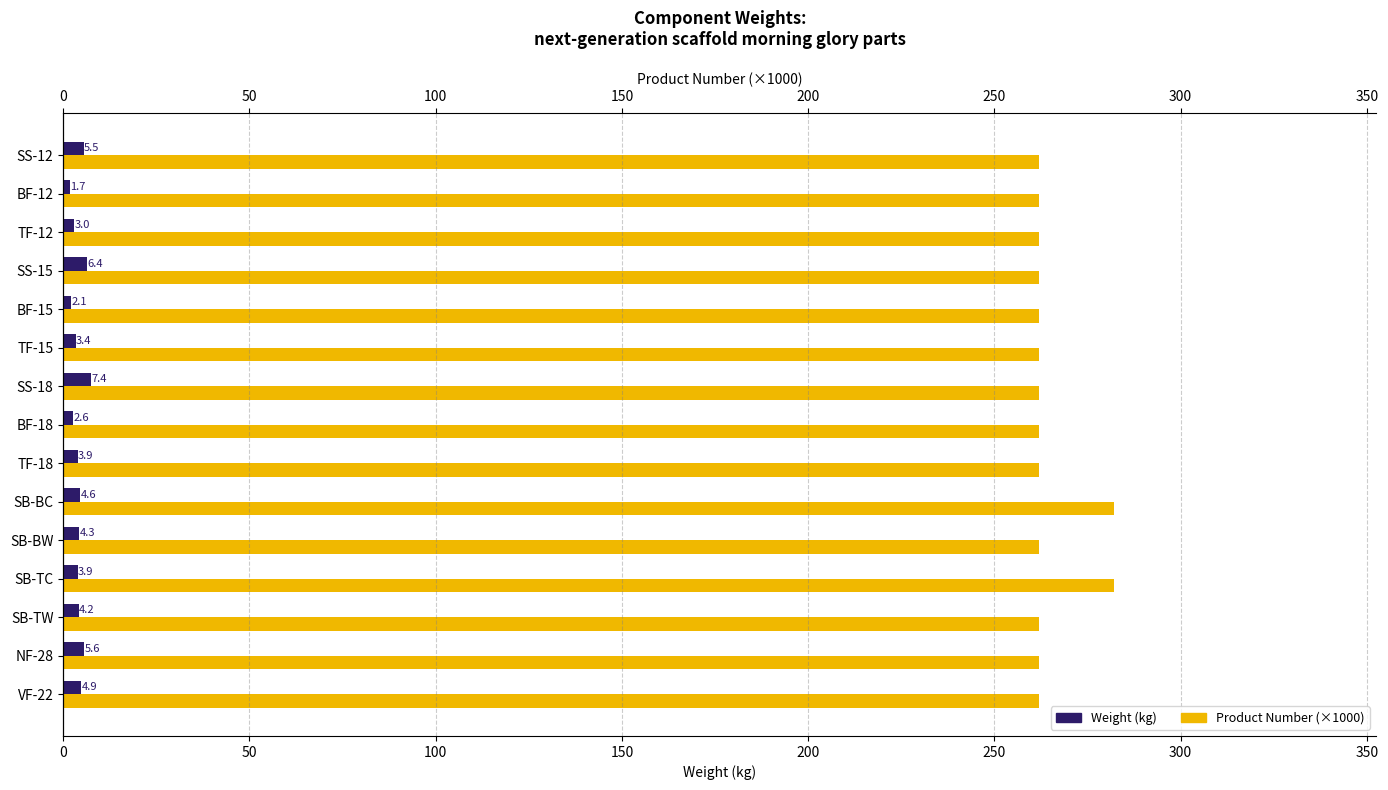

How many groups of bars are there?

15